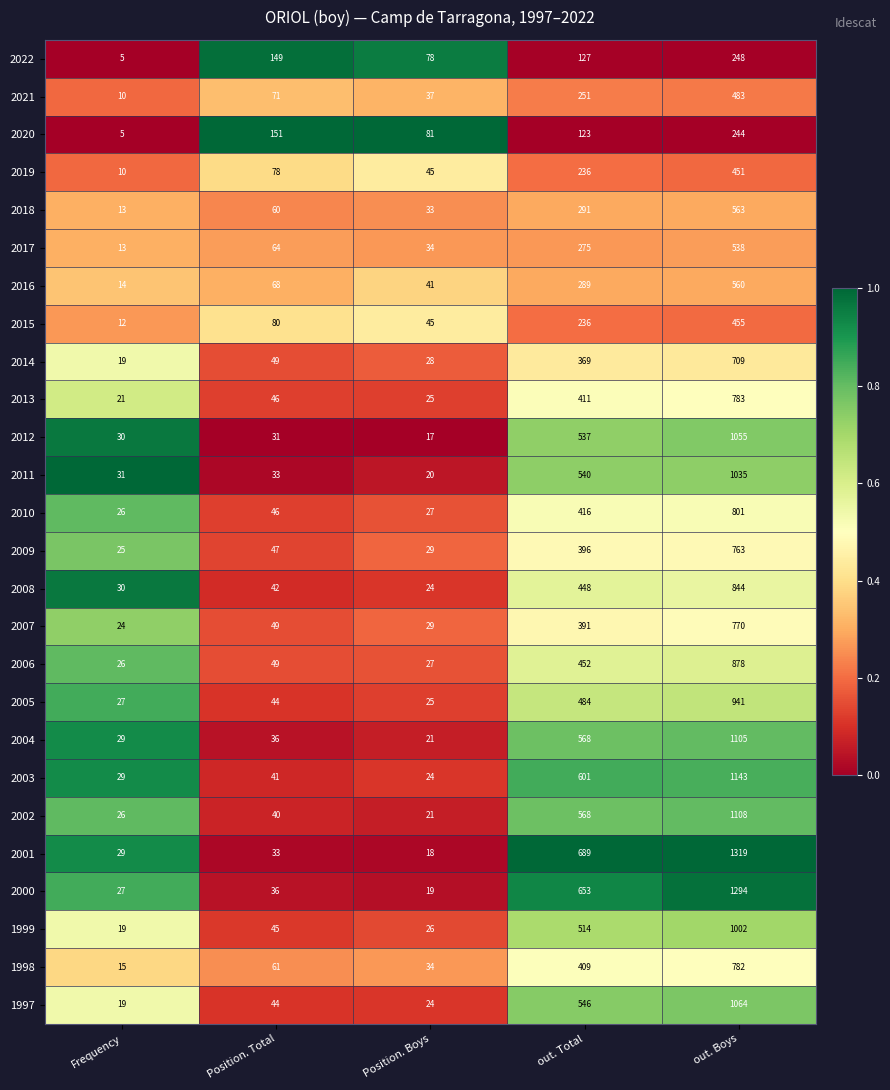

What is the sum of the 2011 values at out. Total and Position. Boys?

560